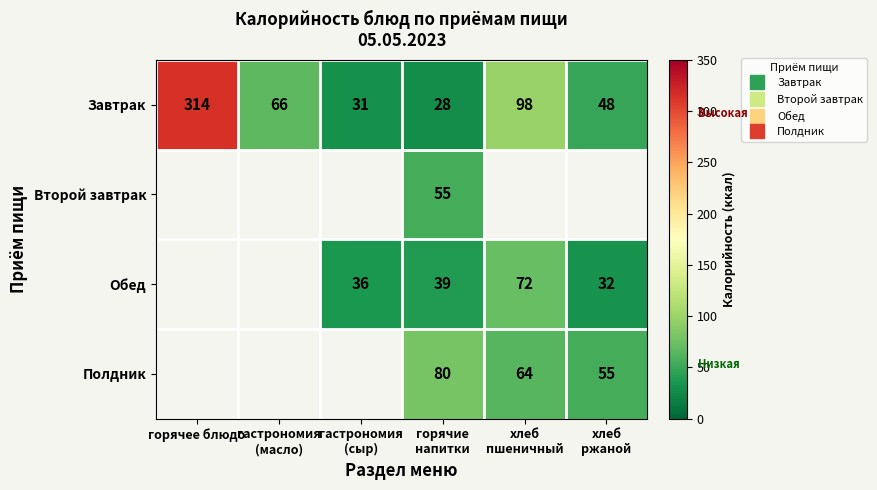

How many distinct data groups are displayed?

4